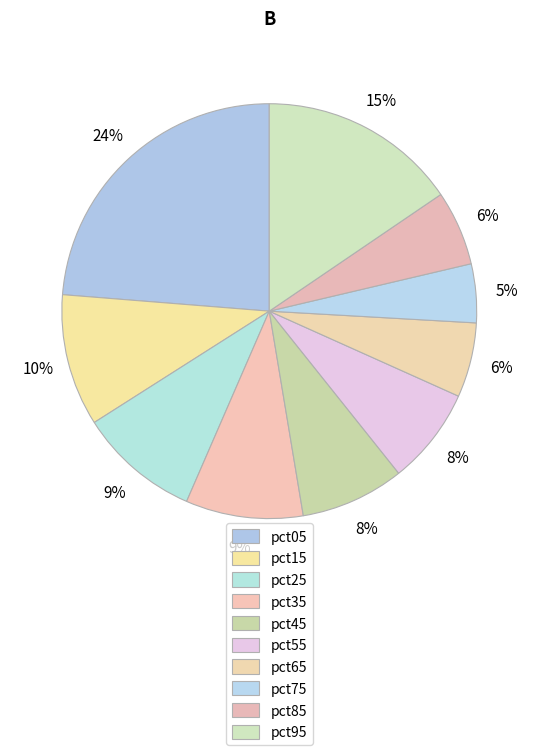

How many slices are in this pie chart?

10